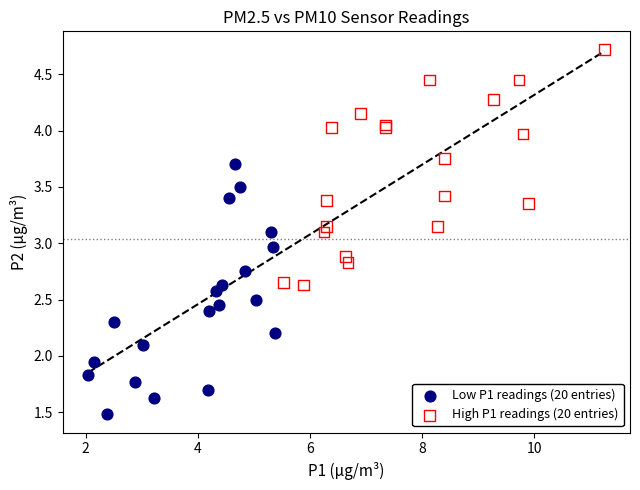

Which series reaches the maximum Y coordinate?

High P1 readings (20 entries)